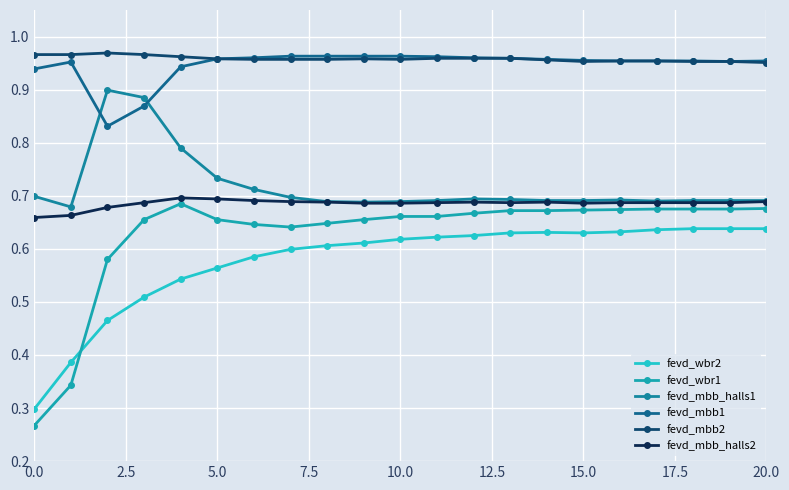

How many interior local peaks does the fevd_mbb1 series have?

1